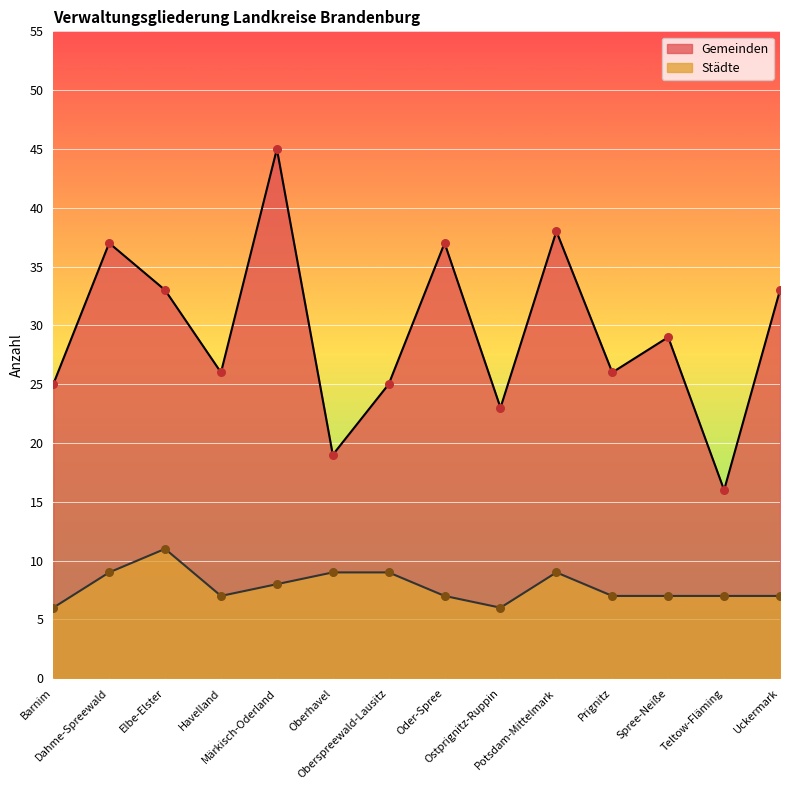

Which series reaches the minimum Y coordinate?

Städte